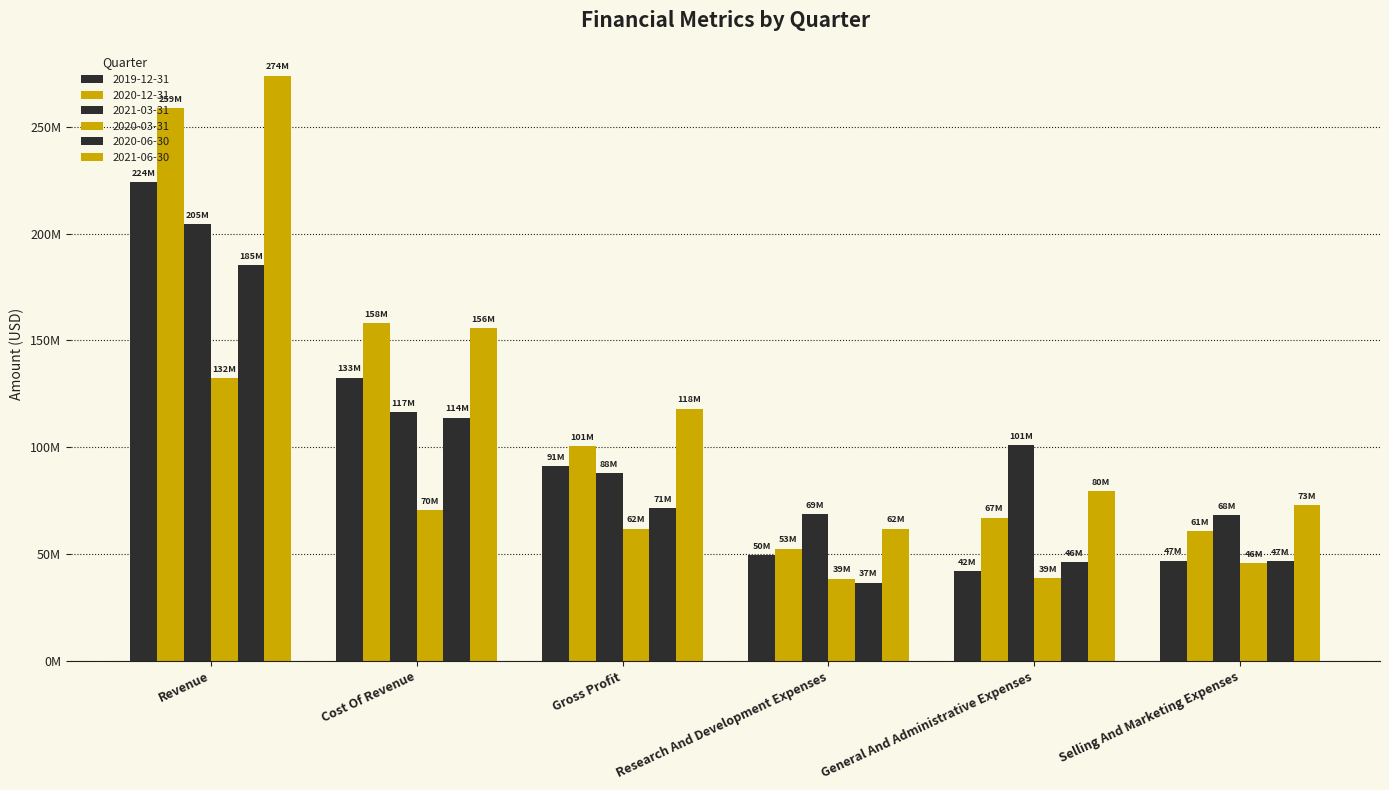

Does the chart contain stacked bars?

No